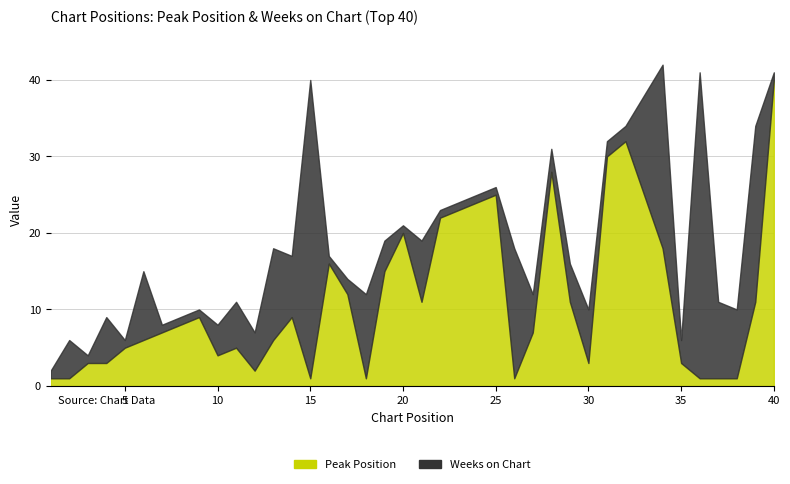

How many interior local peaks does the Weeks on Chart series have?

13